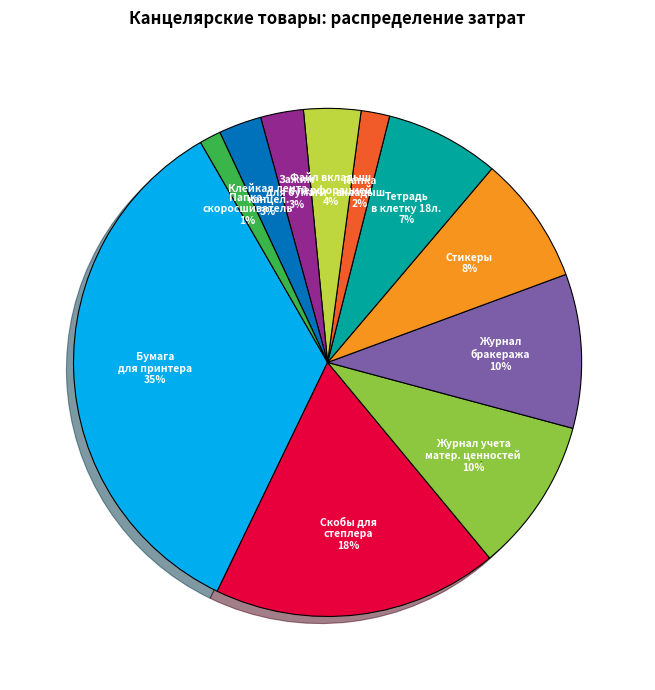

Approximately how many times larger is the value at Клейкая лента канцелярская compared to Папка вкладыш?

1.5